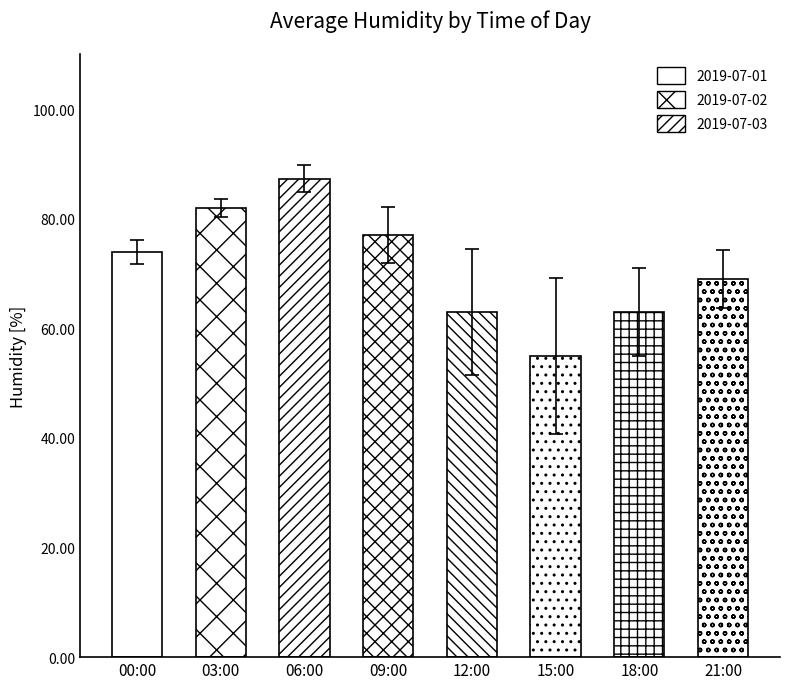

Count the values in the range 63 to 82.

6